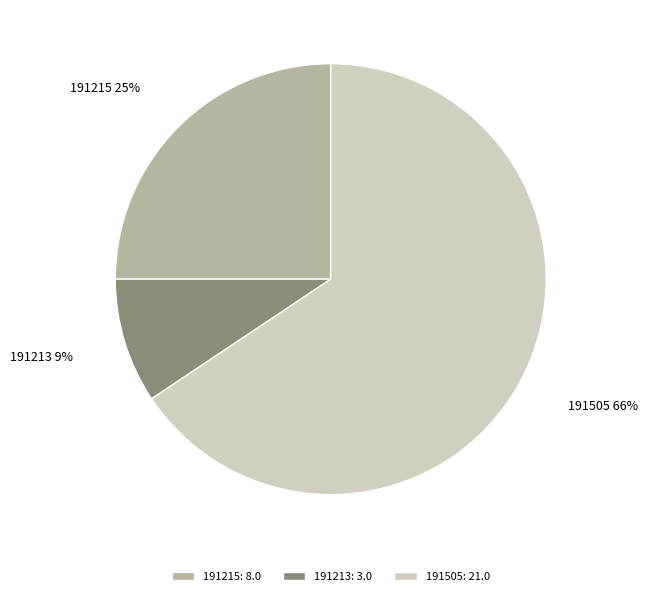

How many segments does this pie chart have?

3